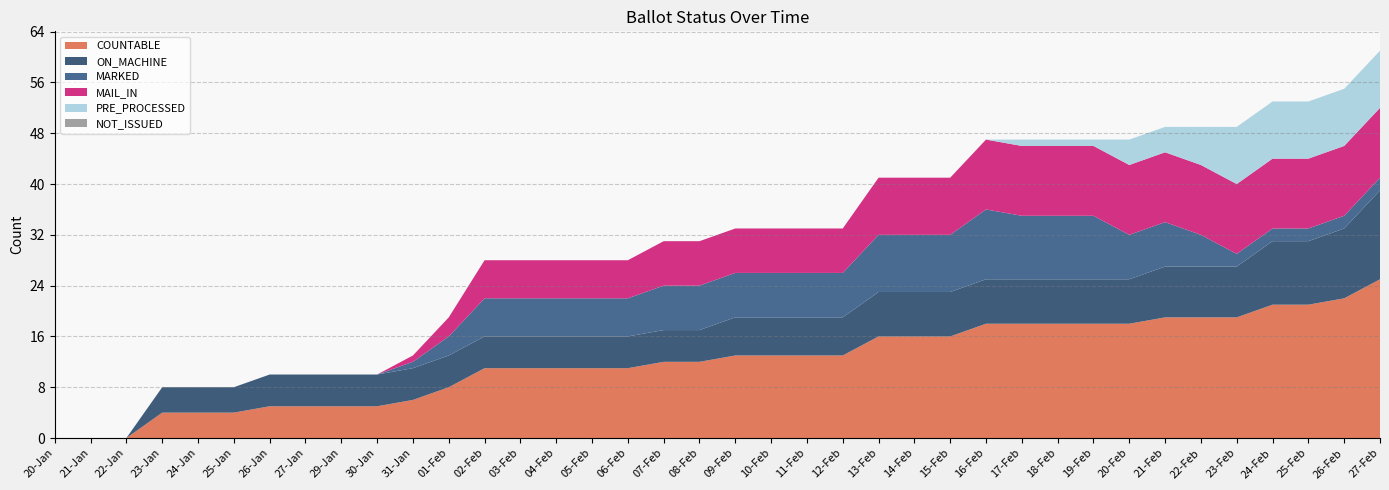

Reading left to right, transcribe all the data shown in this chart.

COUNTABLE: 20-Jan=0	21-Jan=0	22-Jan=0	23-Jan=4	24-Jan=4	25-Jan=4	26-Jan=5	27-Jan=5	29-Jan=5	30-Jan=5	31-Jan=6	01-Feb=8	02-Feb=11	03-Feb=11	04-Feb=11	05-Feb=11	06-Feb=11	07-Feb=12	08-Feb=12	09-Feb=13	10-Feb=13	11-Feb=13	12-Feb=13	13-Feb=16	14-Feb=16	15-Feb=16	16-Feb=18	17-Feb=18	18-Feb=18	19-Feb=18	20-Feb=18	21-Feb=19	22-Feb=19	23-Feb=19	24-Feb=21	25-Feb=21	26-Feb=22	27-Feb=25
ON_MACHINE: 20-Jan=0	21-Jan=0	22-Jan=0	23-Jan=4	24-Jan=4	25-Jan=4	26-Jan=5	27-Jan=5	29-Jan=5	30-Jan=5	31-Jan=5	01-Feb=5	02-Feb=5	03-Feb=5	04-Feb=5	05-Feb=5	06-Feb=5	07-Feb=5	08-Feb=5	09-Feb=6	10-Feb=6	11-Feb=6	12-Feb=6	13-Feb=7	14-Feb=7	15-Feb=7	16-Feb=7	17-Feb=7	18-Feb=7	19-Feb=7	20-Feb=7	21-Feb=8	22-Feb=8	23-Feb=8	24-Feb=10	25-Feb=10	26-Feb=11	27-Feb=14
MARKED: 20-Jan=0	21-Jan=0	22-Jan=0	23-Jan=0	24-Jan=0	25-Jan=0	26-Jan=0	27-Jan=0	29-Jan=0	30-Jan=0	31-Jan=1	01-Feb=3	02-Feb=6	03-Feb=6	04-Feb=6	05-Feb=6	06-Feb=6	07-Feb=7	08-Feb=7	09-Feb=7	10-Feb=7	11-Feb=7	12-Feb=7	13-Feb=9	14-Feb=9	15-Feb=9	16-Feb=11	17-Feb=10	18-Feb=10	19-Feb=10	20-Feb=7	21-Feb=7	22-Feb=5	23-Feb=2	24-Feb=2	25-Feb=2	26-Feb=2	27-Feb=2
MAIL_IN: 20-Jan=0	21-Jan=0	22-Jan=0	23-Jan=0	24-Jan=0	25-Jan=0	26-Jan=0	27-Jan=0	29-Jan=0	30-Jan=0	31-Jan=1	01-Feb=3	02-Feb=6	03-Feb=6	04-Feb=6	05-Feb=6	06-Feb=6	07-Feb=7	08-Feb=7	09-Feb=7	10-Feb=7	11-Feb=7	12-Feb=7	13-Feb=9	14-Feb=9	15-Feb=9	16-Feb=11	17-Feb=11	18-Feb=11	19-Feb=11	20-Feb=11	21-Feb=11	22-Feb=11	23-Feb=11	24-Feb=11	25-Feb=11	26-Feb=11	27-Feb=11
PRE_PROCESSED: 20-Jan=0	21-Jan=0	22-Jan=0	23-Jan=0	24-Jan=0	25-Jan=0	26-Jan=0	27-Jan=0	29-Jan=0	30-Jan=0	31-Jan=0	01-Feb=0	02-Feb=0	03-Feb=0	04-Feb=0	05-Feb=0	06-Feb=0	07-Feb=0	08-Feb=0	09-Feb=0	10-Feb=0	11-Feb=0	12-Feb=0	13-Feb=0	14-Feb=0	15-Feb=0	16-Feb=0	17-Feb=1	18-Feb=1	19-Feb=1	20-Feb=4	21-Feb=4	22-Feb=6	23-Feb=9	24-Feb=9	25-Feb=9	26-Feb=9	27-Feb=9
NOT_ISSUED: 20-Jan=0	21-Jan=0	22-Jan=0	23-Jan=0	24-Jan=0	25-Jan=0	26-Jan=0	27-Jan=0	29-Jan=0	30-Jan=0	31-Jan=0	01-Feb=0	02-Feb=0	03-Feb=0	04-Feb=0	05-Feb=0	06-Feb=0	07-Feb=0	08-Feb=0	09-Feb=0	10-Feb=0	11-Feb=0	12-Feb=0	13-Feb=0	14-Feb=0	15-Feb=0	16-Feb=0	17-Feb=0	18-Feb=0	19-Feb=0	20-Feb=0	21-Feb=0	22-Feb=0	23-Feb=0	24-Feb=0	25-Feb=0	26-Feb=0	27-Feb=0